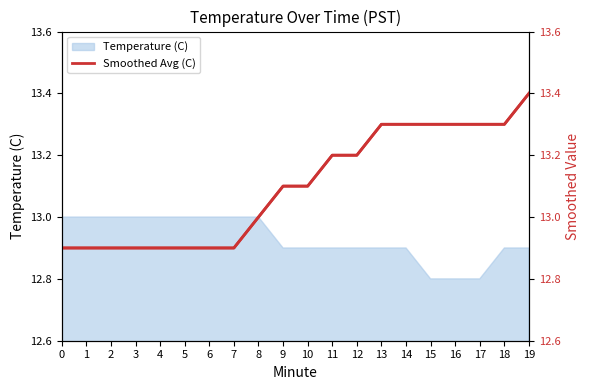

At which label is Smoothed Avg (C) closest to 13?

8